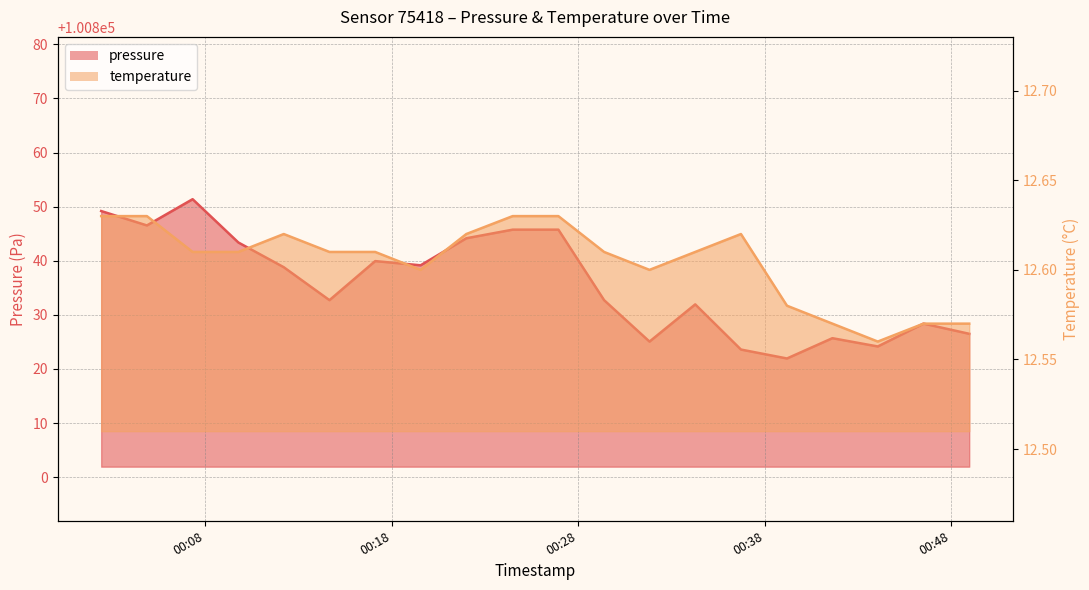

How many values in the pressure series are below 100838?

10